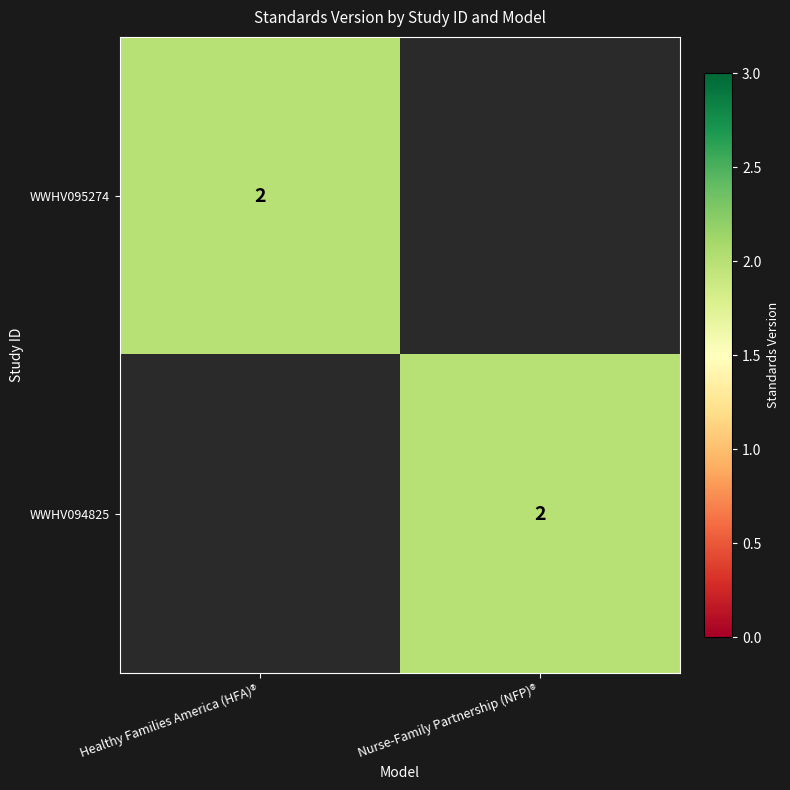

True or false: WWHV094825 has a value of 2 at Nurse-Family Partnership (NFP)®.

True